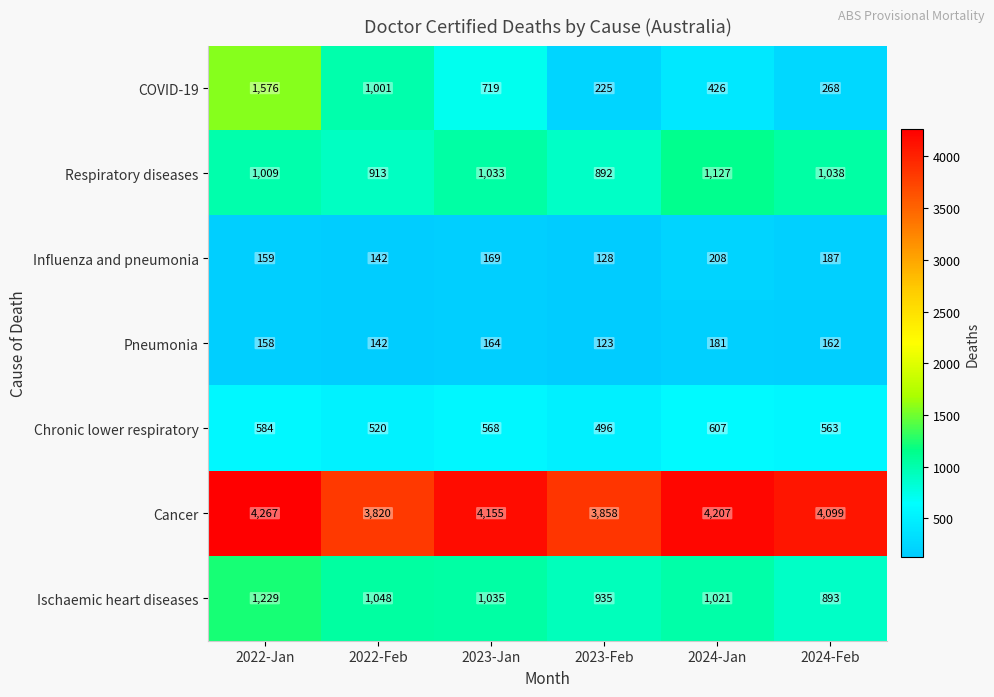

What is the difference between the maximum and minimum values in the Respiratory diseases series?

235